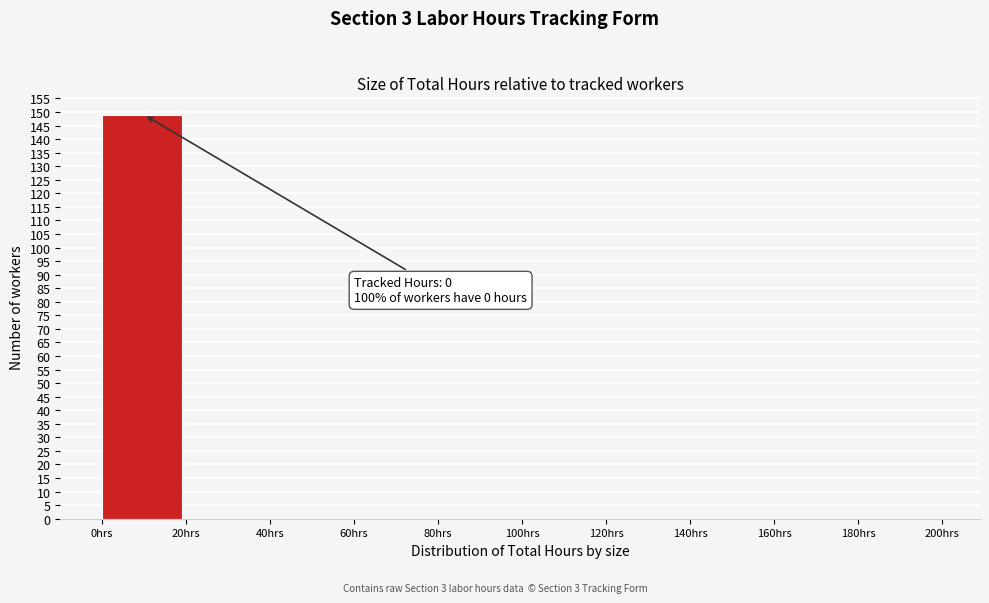

Which range on the x-axis has the tallest bar?

0 to 20